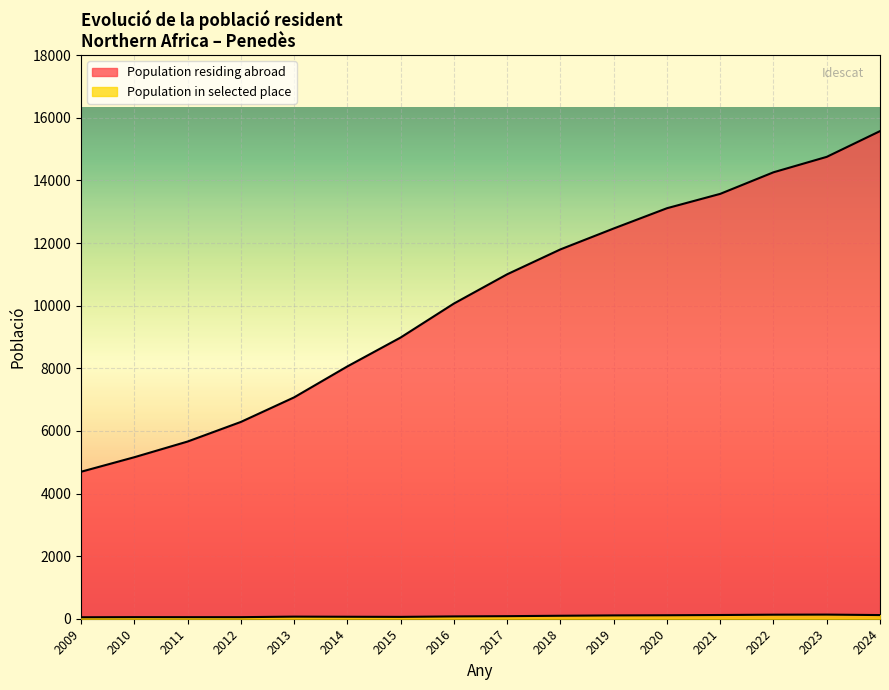

Between 2014 and 2015, which is larger?

2015